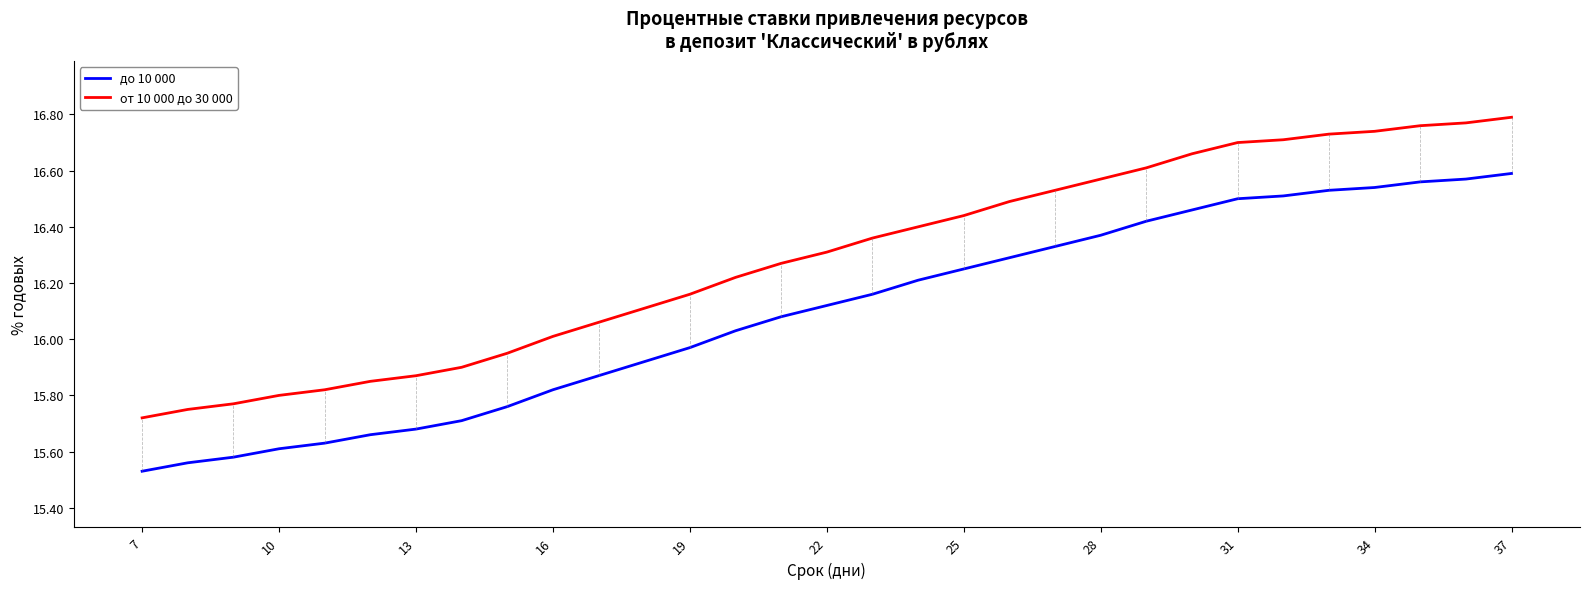

Which series has the largest total across all categories?

от 10 000 до 30 000